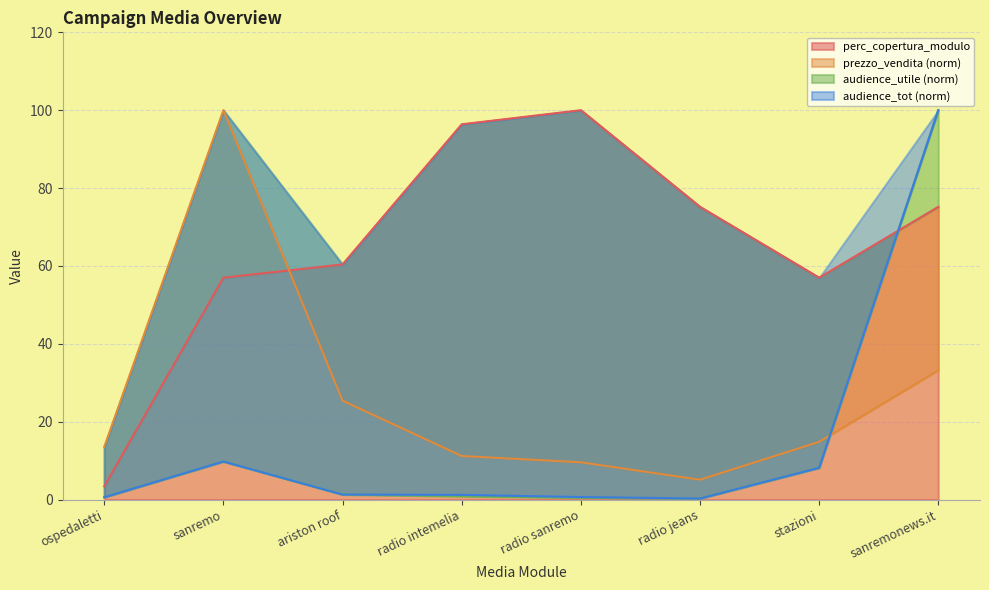

The perc_copertura_modulo series shows 60.4 at ariston roof. True or false?

True